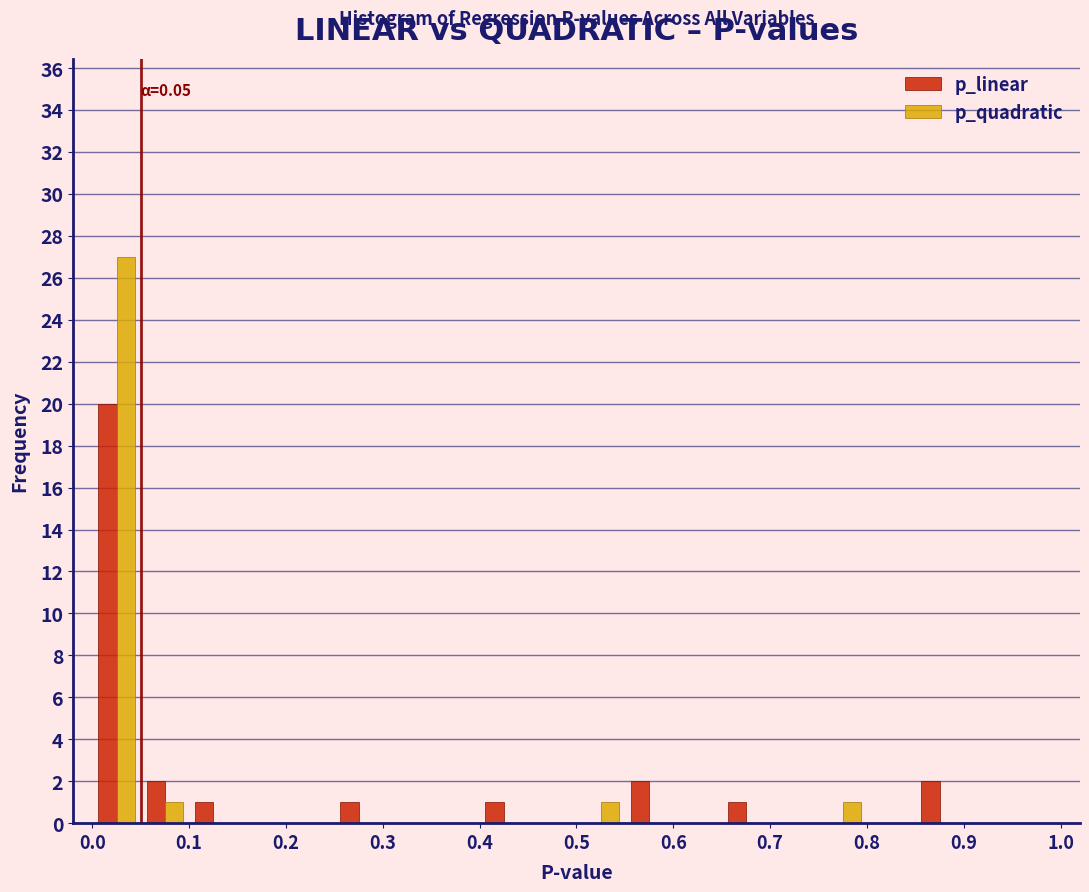

In the p_linear series, which range on the x-axis has the tallest bar?

0.00 to 0.05